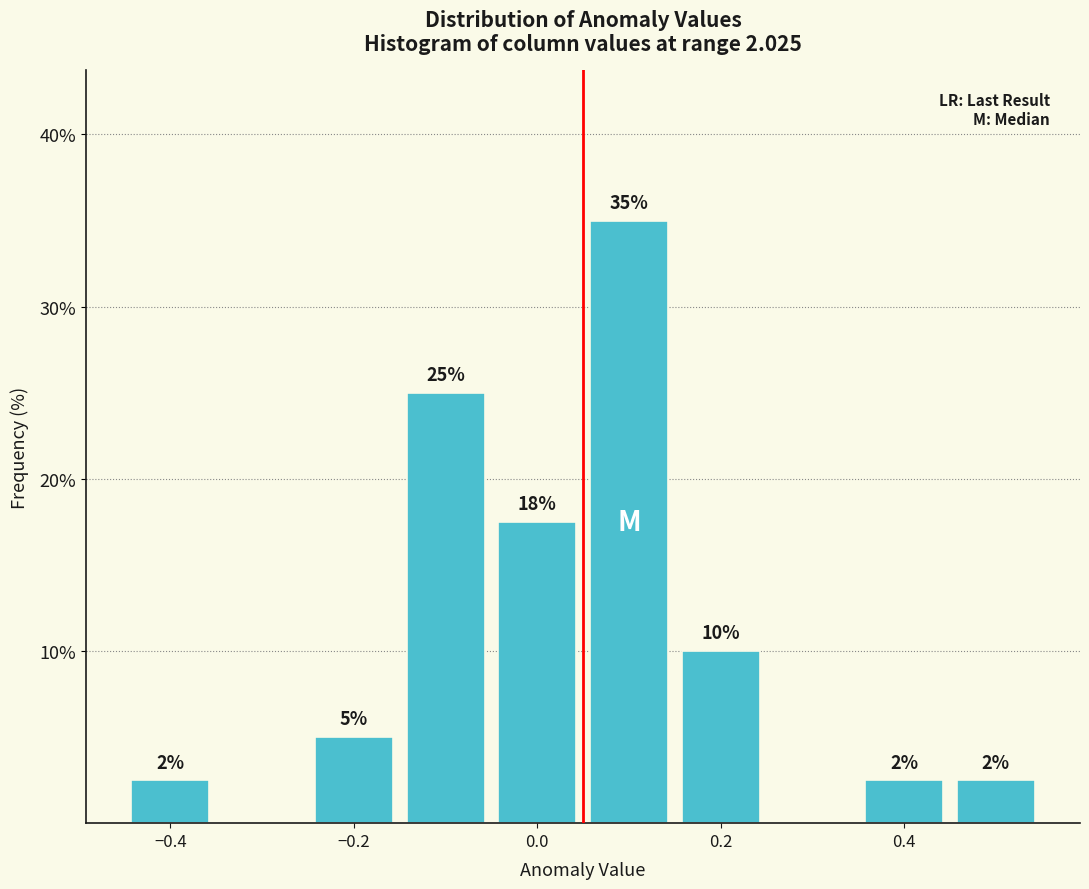

Over which range of the x-axis is the bar tallest?

0.05 to 0.15